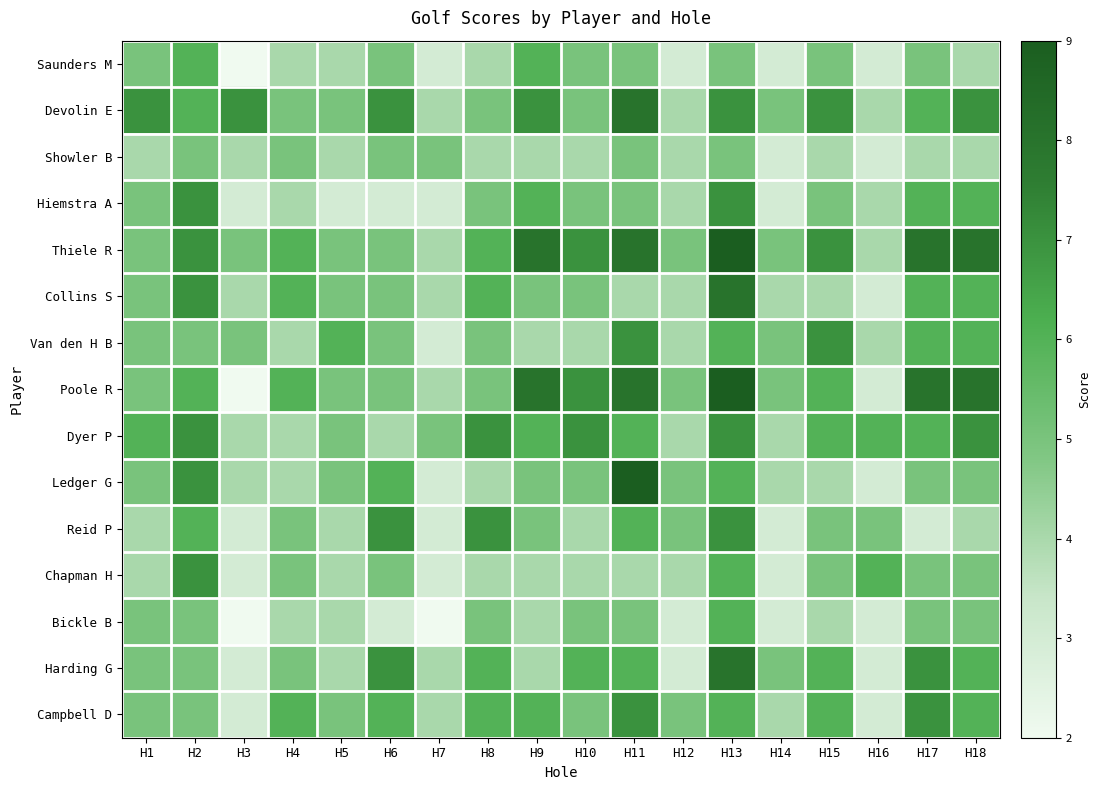

Which series has the largest total across all categories?

Thiele R